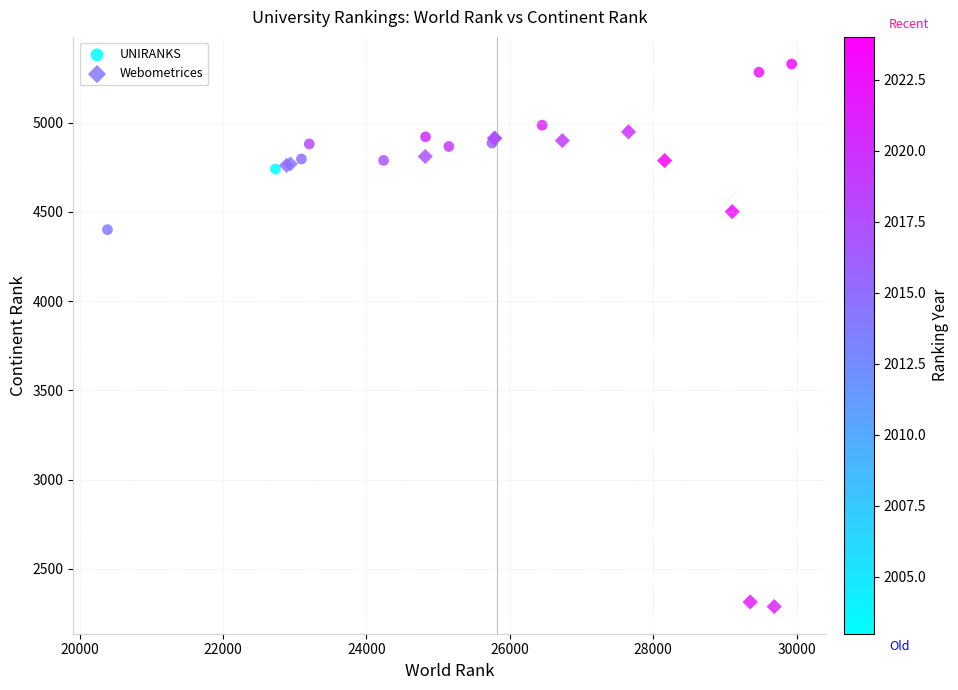

Which series has the largest Y range (max minus min)?

Webometrices